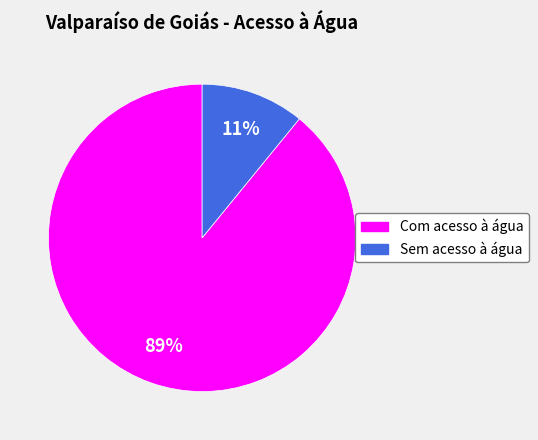

True or false: Sem acesso à água accounts for 1% of the total.

False